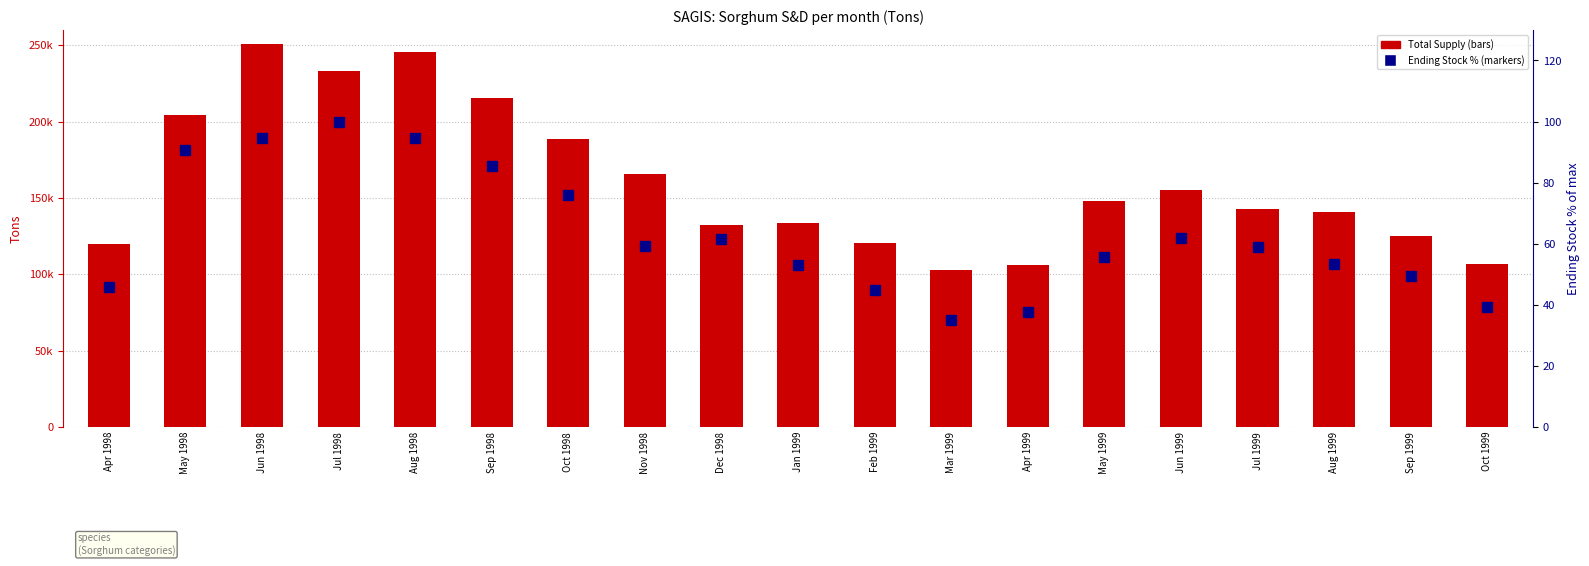

Count the number of categories in the chart.

19